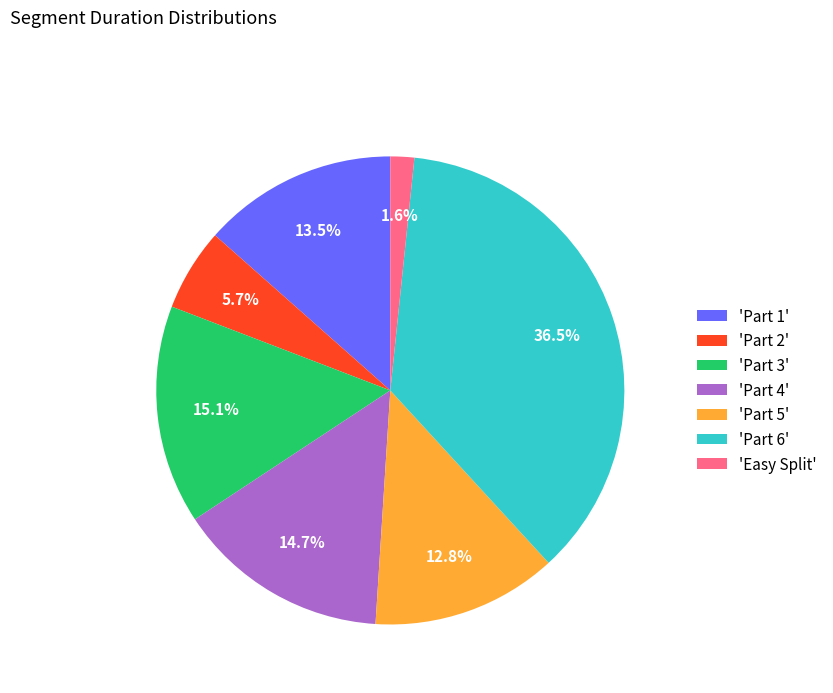

Which category has the smallest portion of the pie?

'Easy Split'